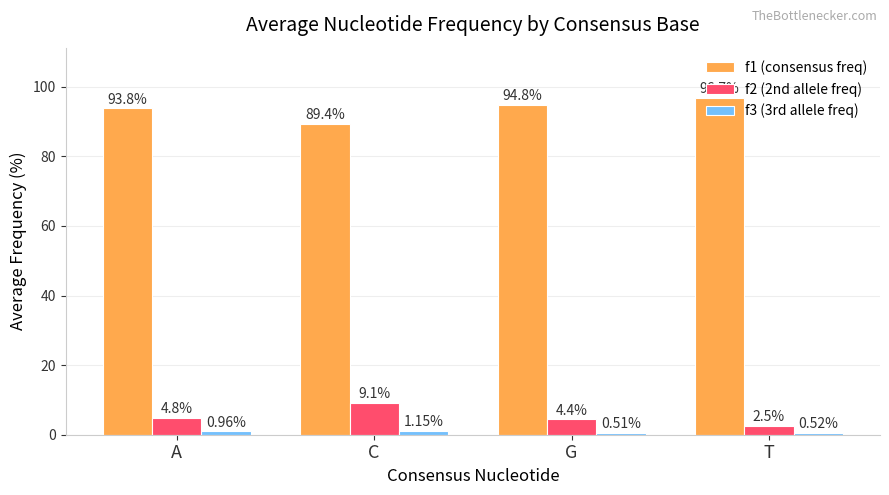

At how many categories does at least one series exceed 80?

4